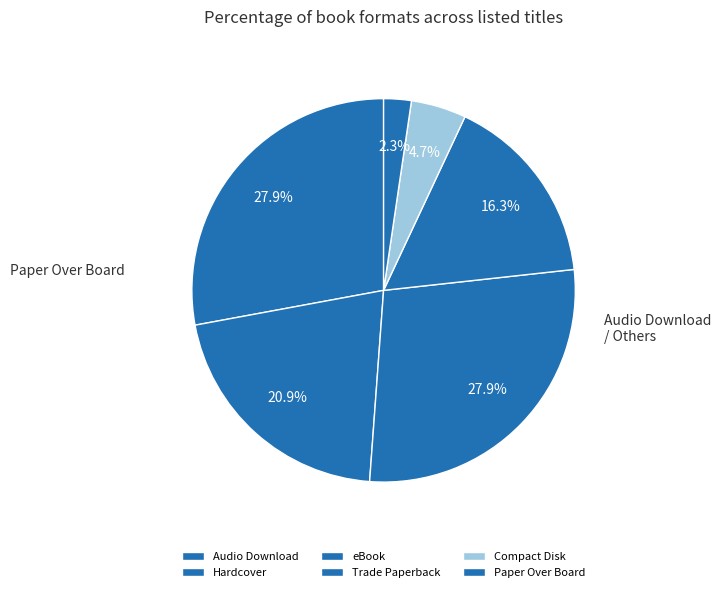

Count the number of slices in the pie.

6